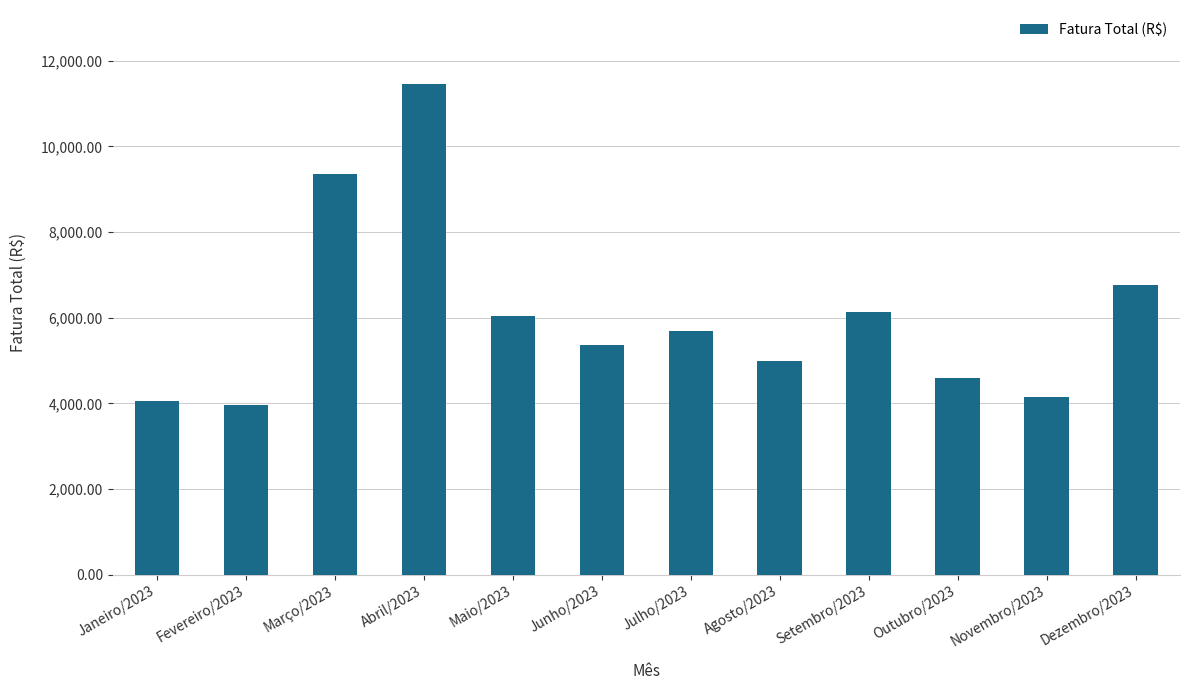

What is the difference between the values at Dezembro/2023 and Maio/2023?

725.8